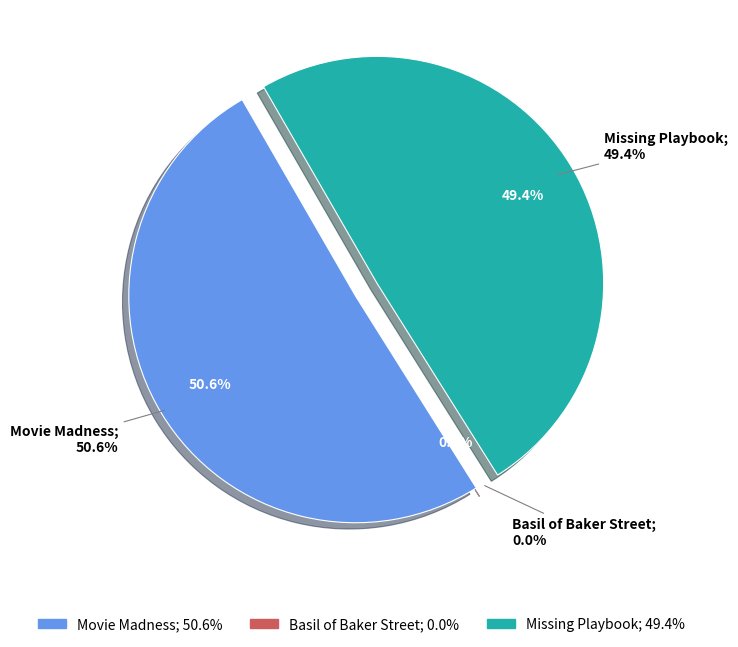

Which has a higher value, Basil of Baker Street
(Trade Paperback) or Missing Playbook
(Hardcover)?

Missing Playbook
(Hardcover)